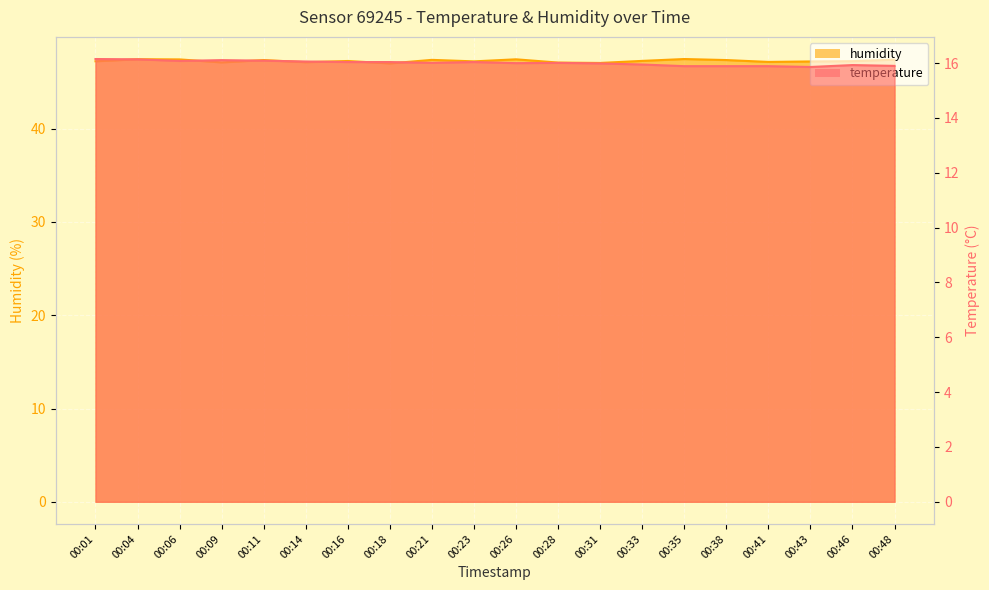

What is the difference between the highest and lowest values at 00:18?

31.0